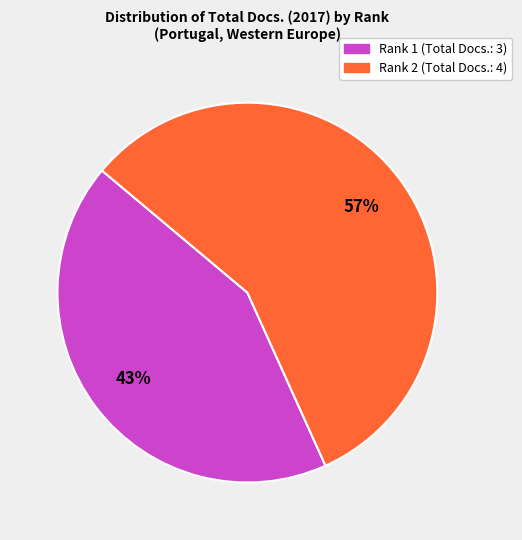

The Rank 1 (Total Docs.: 3) slice represents 52% of the pie. True or false?

False